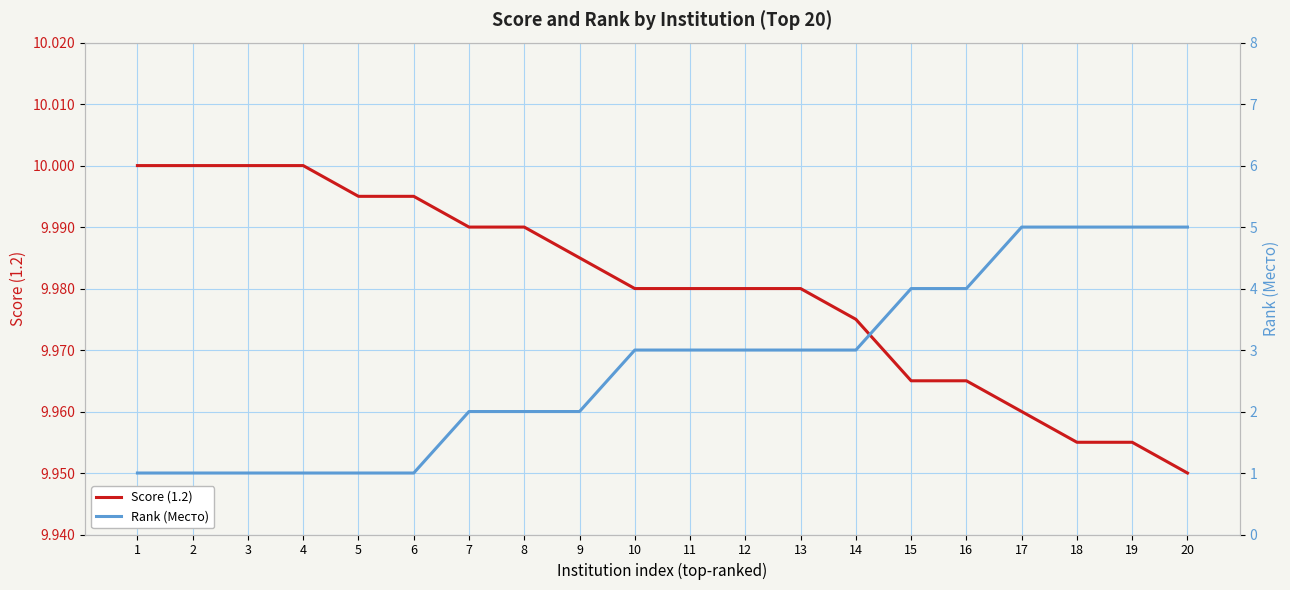

Reading right to left, what are all the values shown in this chart?

Score (1.2): 20=9.9	19=10.0	18=10.0	17=10.0	16=10.0	15=10.0	14=10.0	13=10.0	12=10.0	11=10.0	10=10.0	9=10.0	8=10.0	7=10.0	6=10.0	5=10.0	4=10.0	3=10.0	2=10.0	1=10.0
Rank (Место): 20=5.0	19=5.0	18=5.0	17=5.0	16=4.0	15=4.0	14=3.0	13=3.0	12=3.0	11=3.0	10=3.0	9=2.0	8=2.0	7=2.0	6=1.0	5=1.0	4=1.0	3=1.0	2=1.0	1=1.0